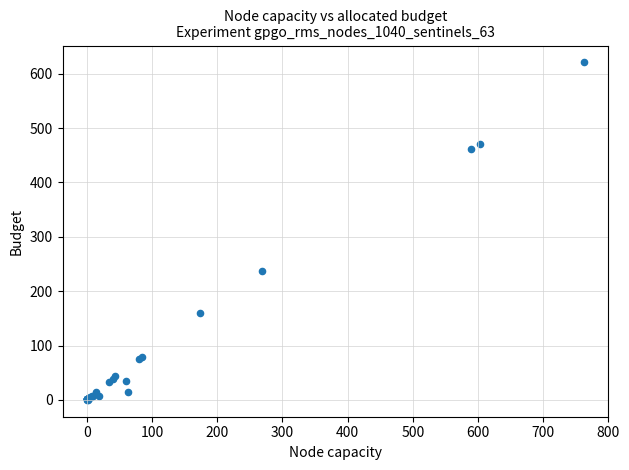

What Y value in the scatter plot is closest to 310?

237